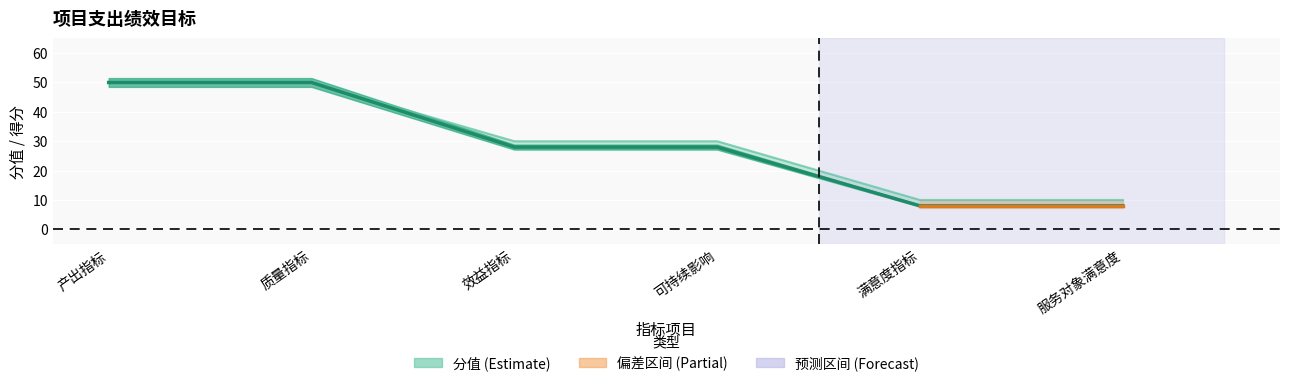

What is the label of the 2nd point from the left?

质量指标